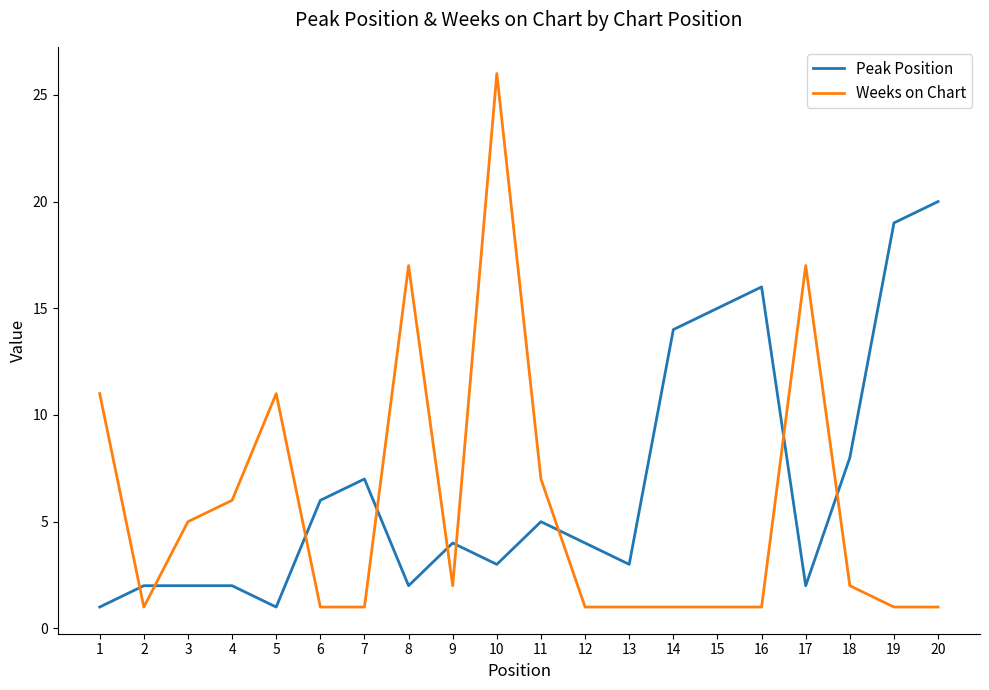

How many intersections are there between Weeks on Chart and Peak Position?

9